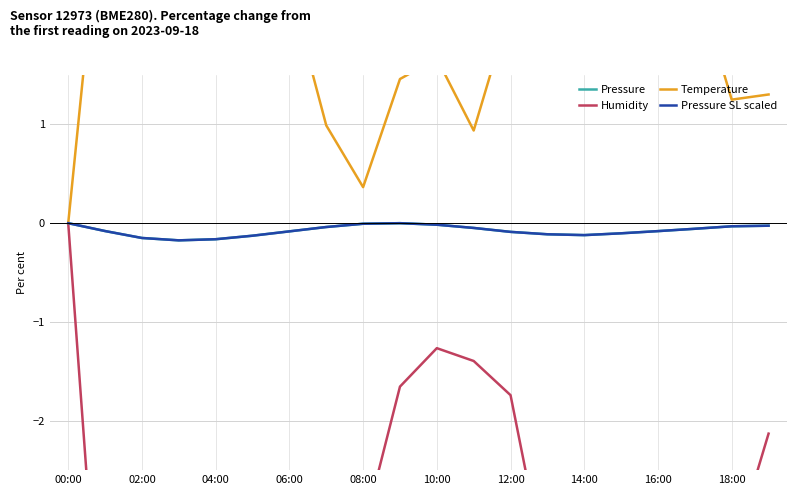

Reading right to left, what are all the values shown in this chart?

Pressure: -0.0	-0.0	-0.1	-0.1	-0.1	-0.1	-0.1	-0.1	-0.0	-0.0	0.0	-0.0	-0.0	-0.1	-0.1	-0.2	-0.2	-0.1	-0.1	0.0
Humidity: -2.1	-3.4	-4.3	-5.3	-4.8	-4.3	-3.6	-1.7	-1.4	-1.3	-1.7	-3.1	-5.4	-7.9	-9.4	-10.1	-8.9	-7.5	-5.1	0.0
Temperature: 1.3	1.3	2.5	4.3	3.2	2.4	2.6	2.2	0.9	1.7	1.5	0.4	1.0	2.4	3.0	4.1	4.6	4.9	3.7	0.0
Pressure SL scaled: -0.0	-0.0	-0.1	-0.1	-0.1	-0.1	-0.1	-0.1	-0.0	-0.0	0.0	-0.0	-0.0	-0.1	-0.1	-0.2	-0.2	-0.1	-0.1	0.0